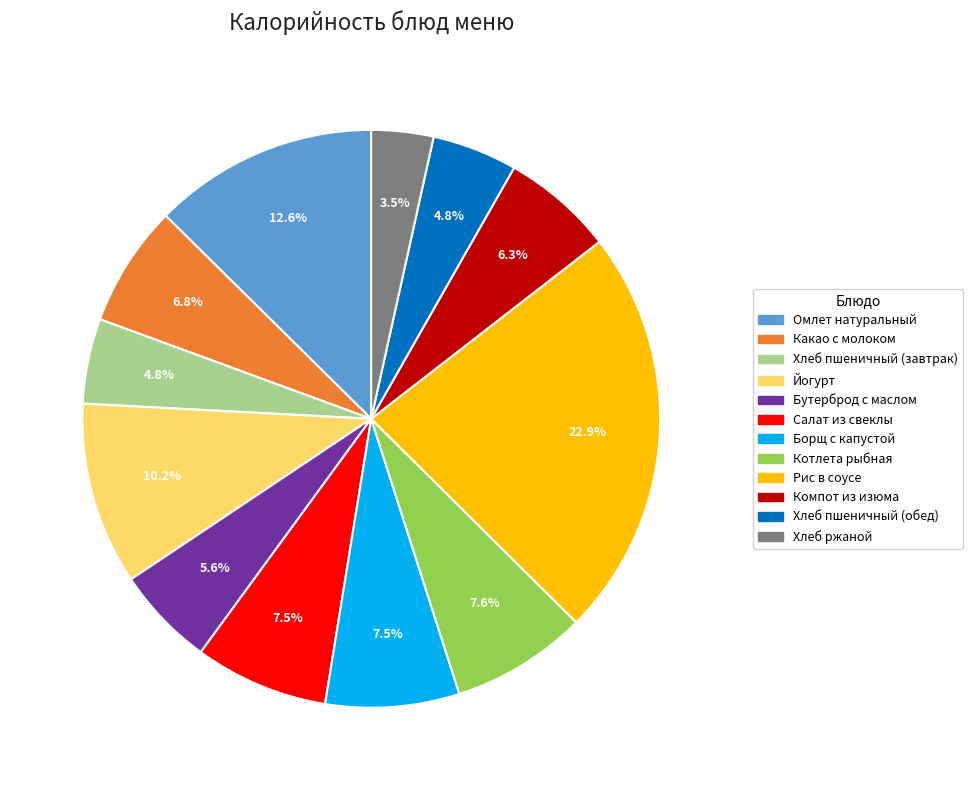

To the nearest percent, what is the difference between the Хлеб пшеничный (завтрак) and Рис в соусе slice percentages?

18%